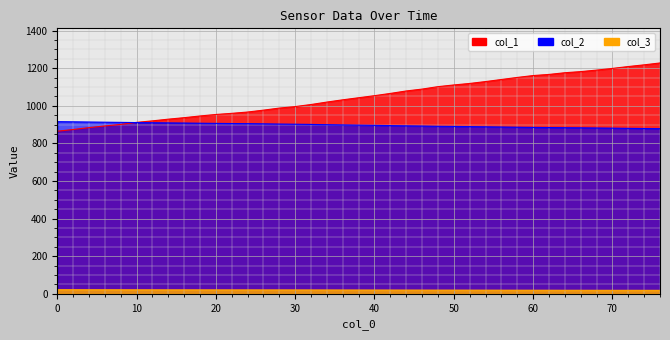

What is the minimum value shown in the chart?

18.4